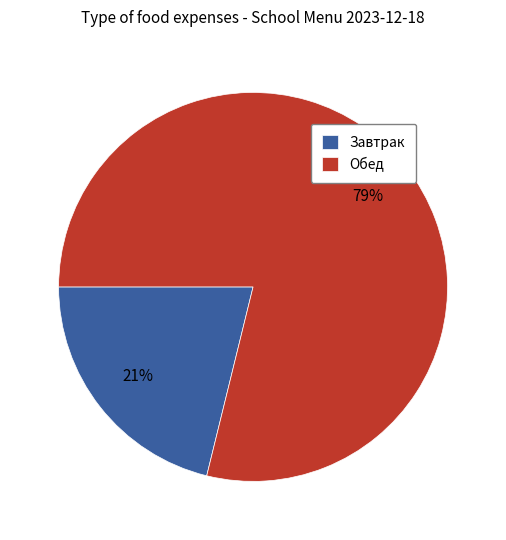

Which slice represents more than half of the pie?

Обед